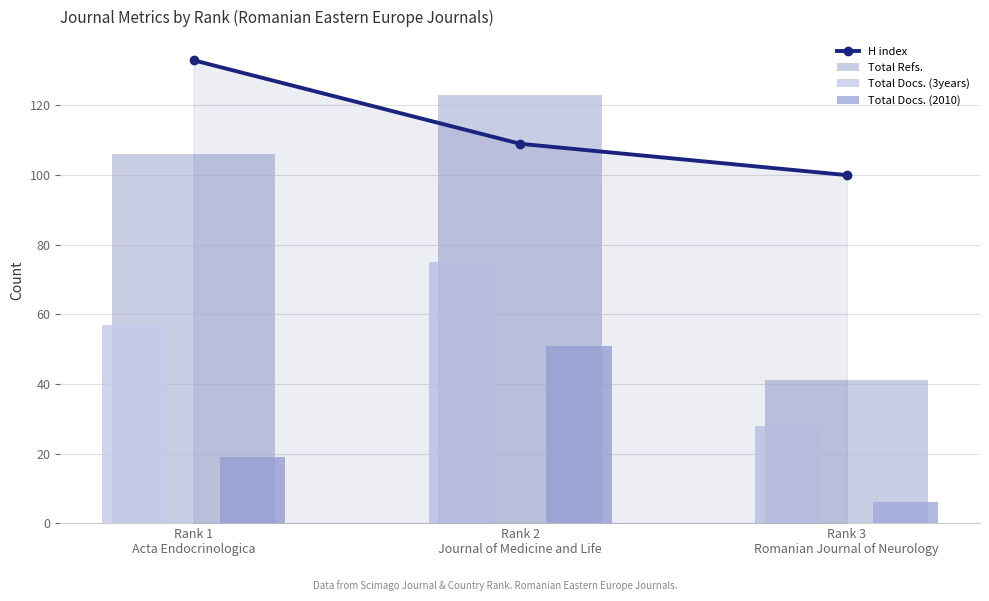

How many groups of bars are there?

3